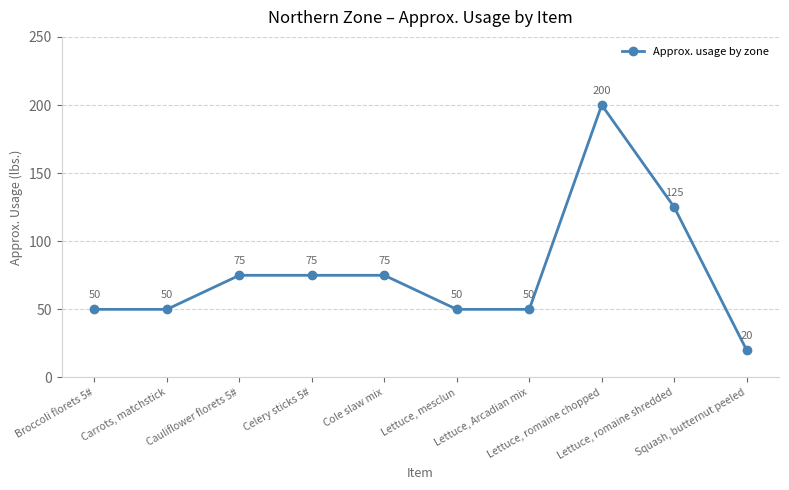

Is this an area chart (filled region under the line)?

No